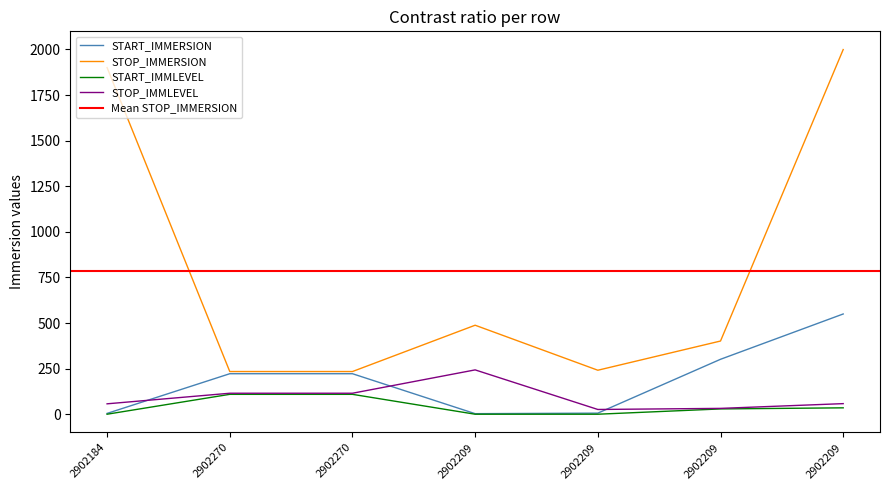

What is the total value across all series at 2902270?

680.0